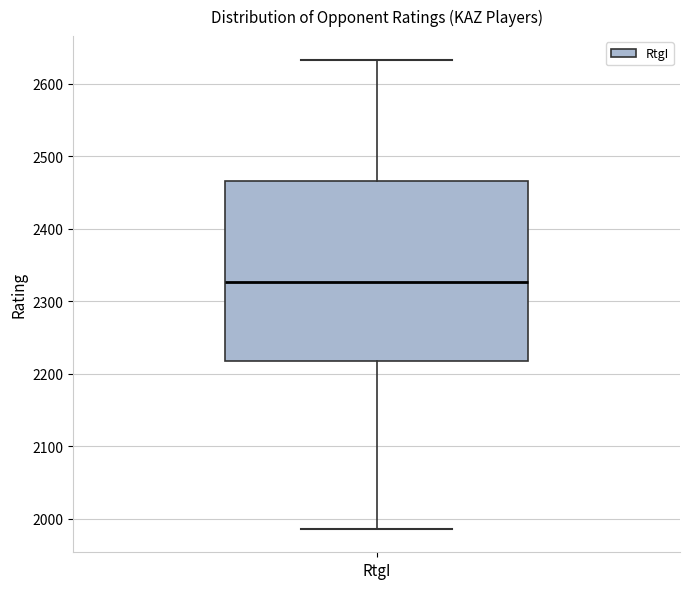

Where does the median line of the box for RtgI sit on the y-axis? The values are not printed on the chart, so give them approximately, as read against the axis.

2330